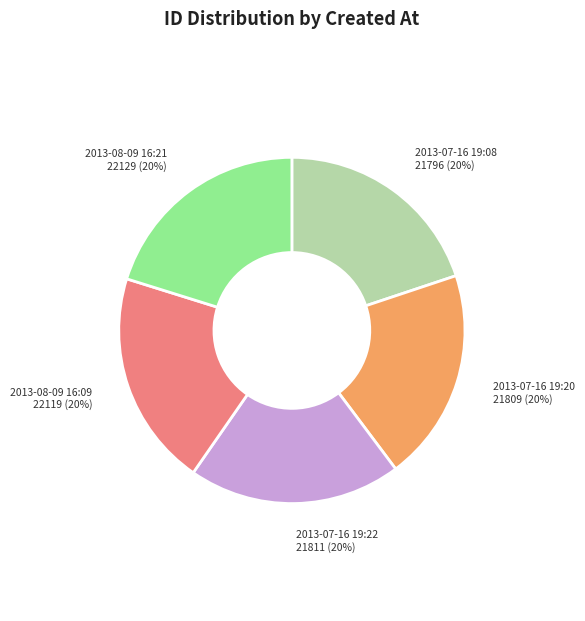

How many slices are in this pie chart?

5